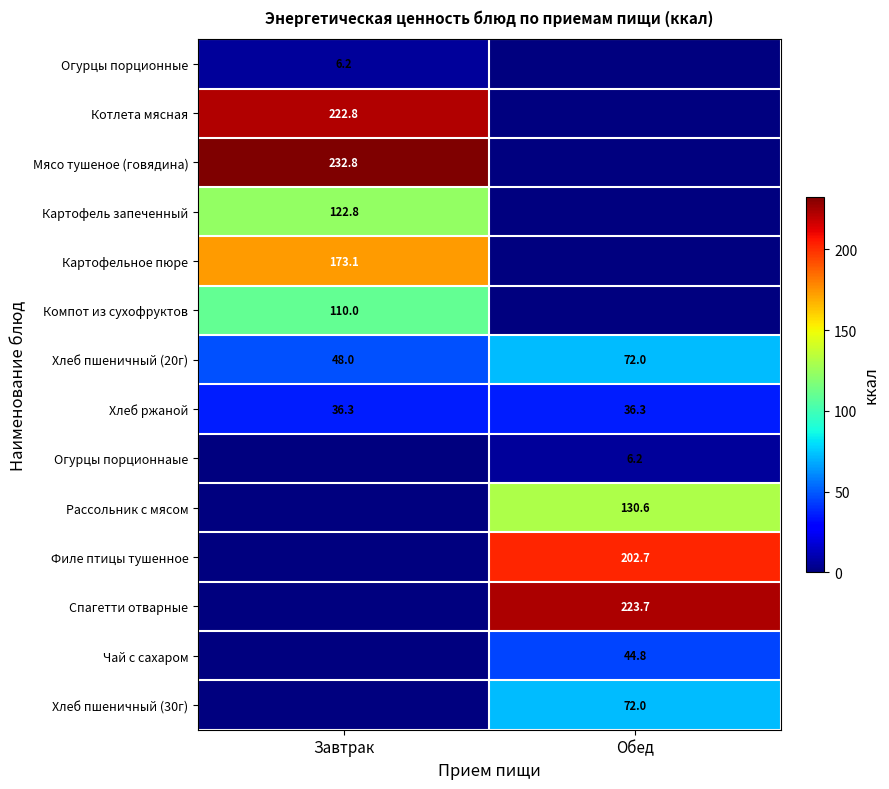

What is the minimum value for Хлеб пшеничный (20г)?

48.0